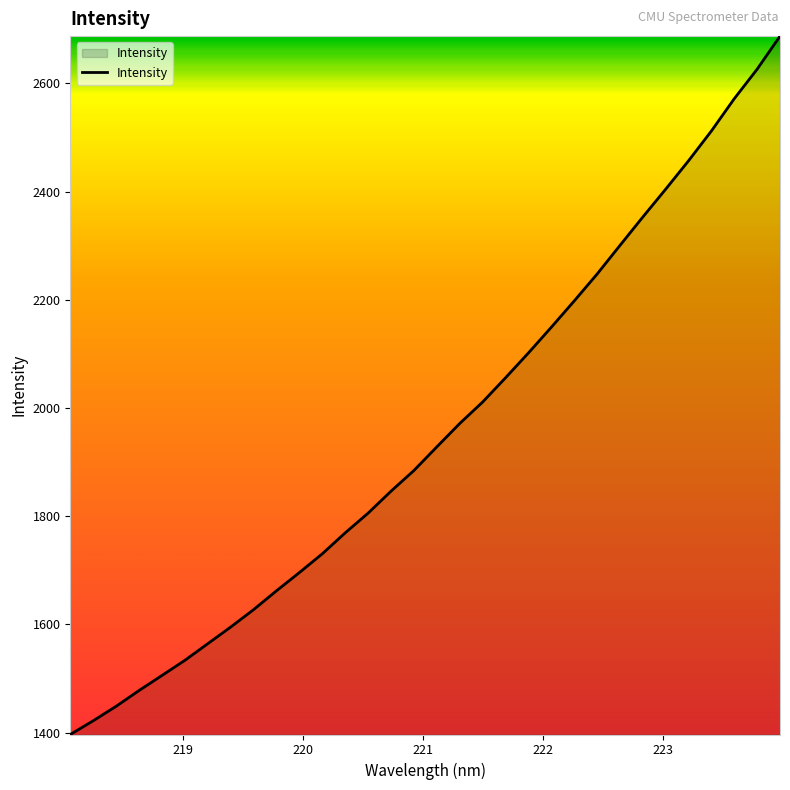

What is the average value?

1954.2